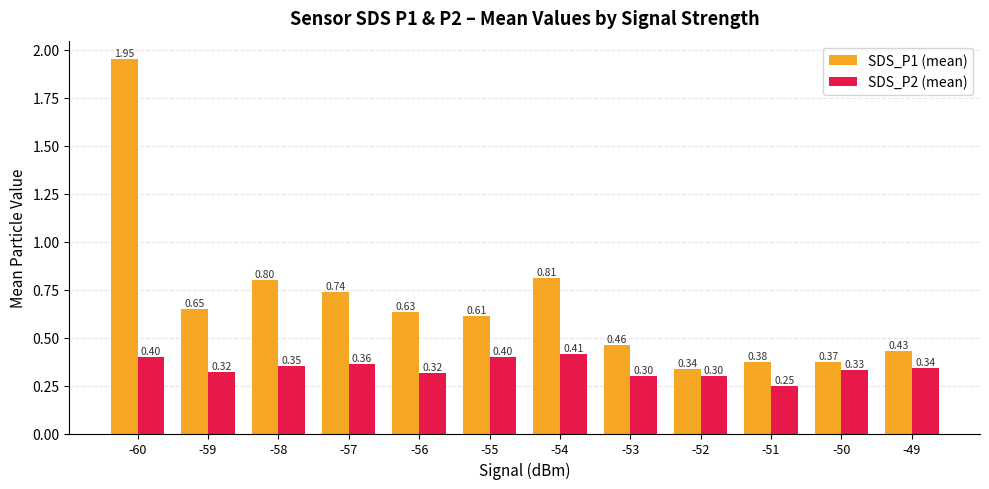

Rank the series by their average value, from lowest to highest.

SDS_P2 (mean), SDS_P1 (mean)